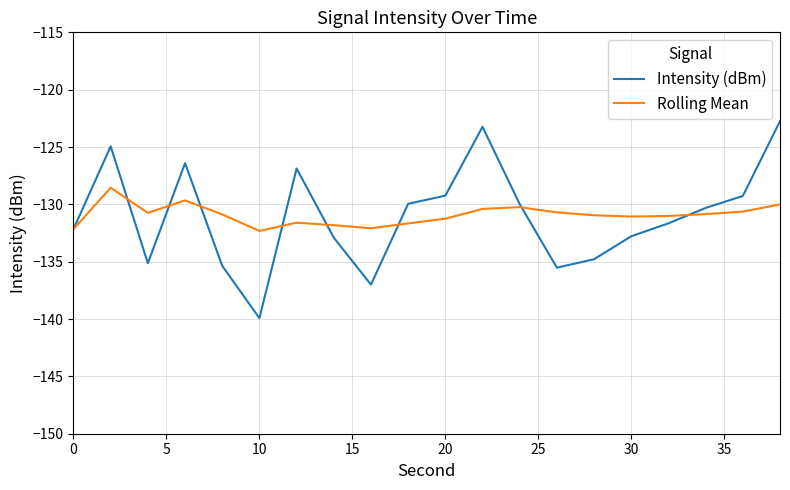

Which series has the widest spread of values?

Intensity (dBm)